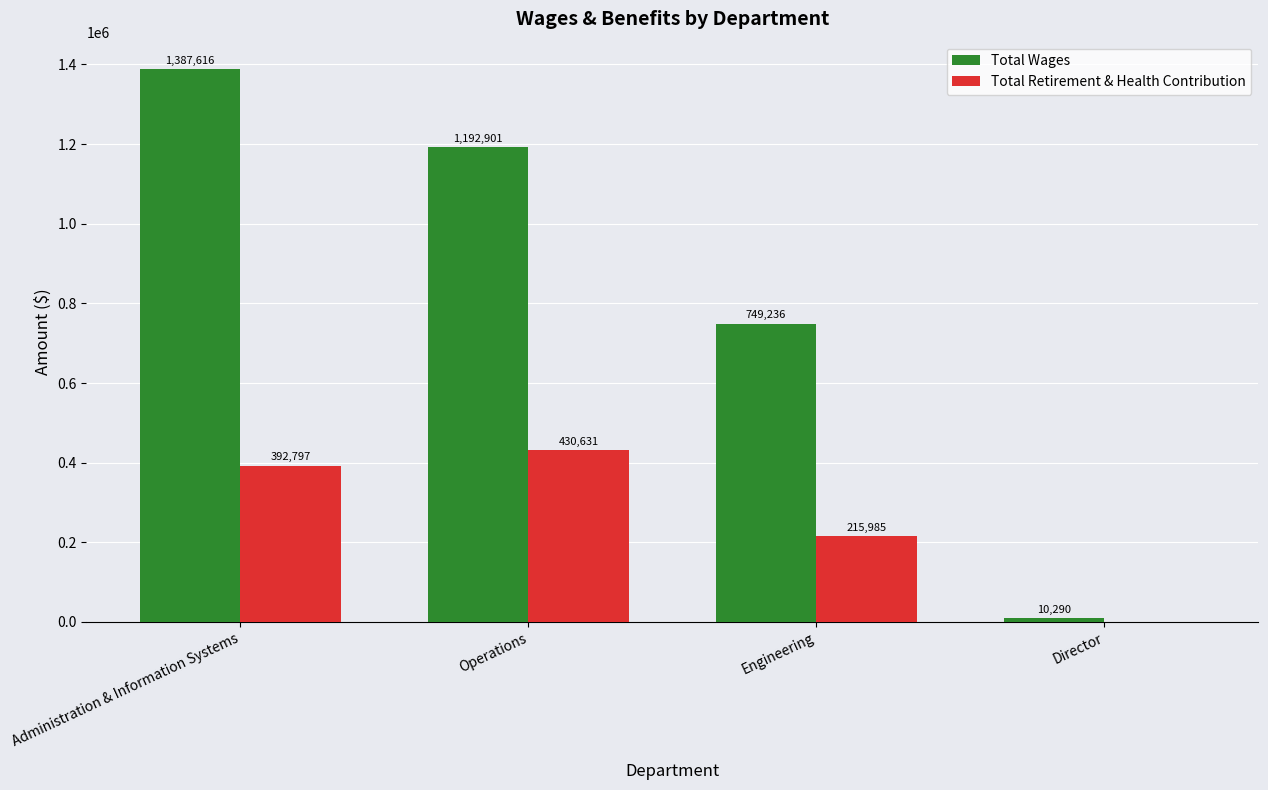

What is the approximate value of Total Retirement & Health Contribution at Operations?

430631